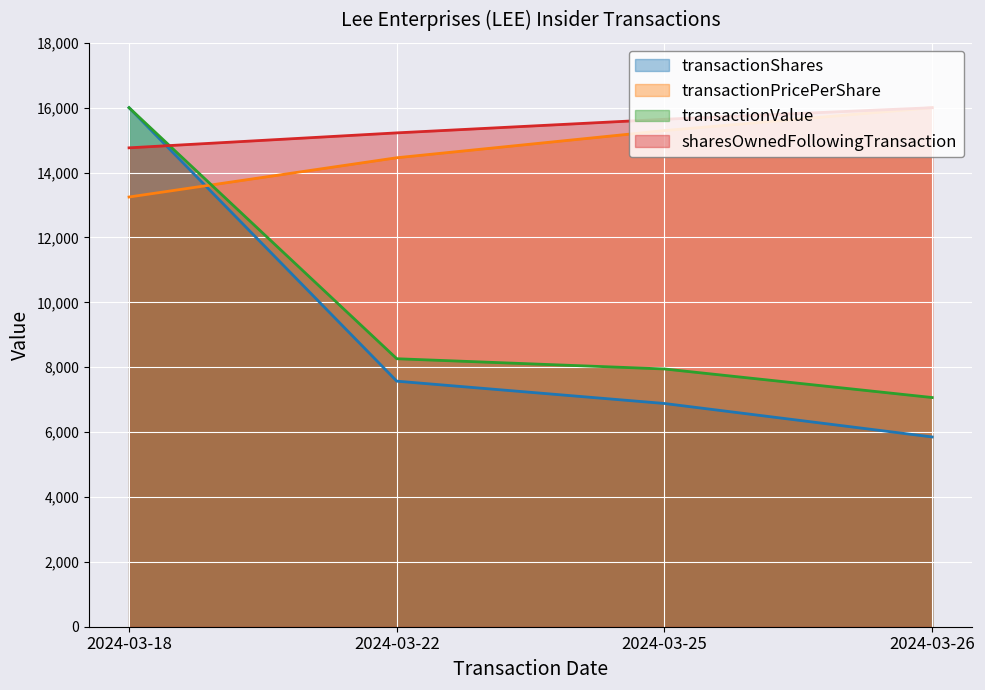

The transactionValue series shows 8261.3 at 2024-03-22. True or false?

True